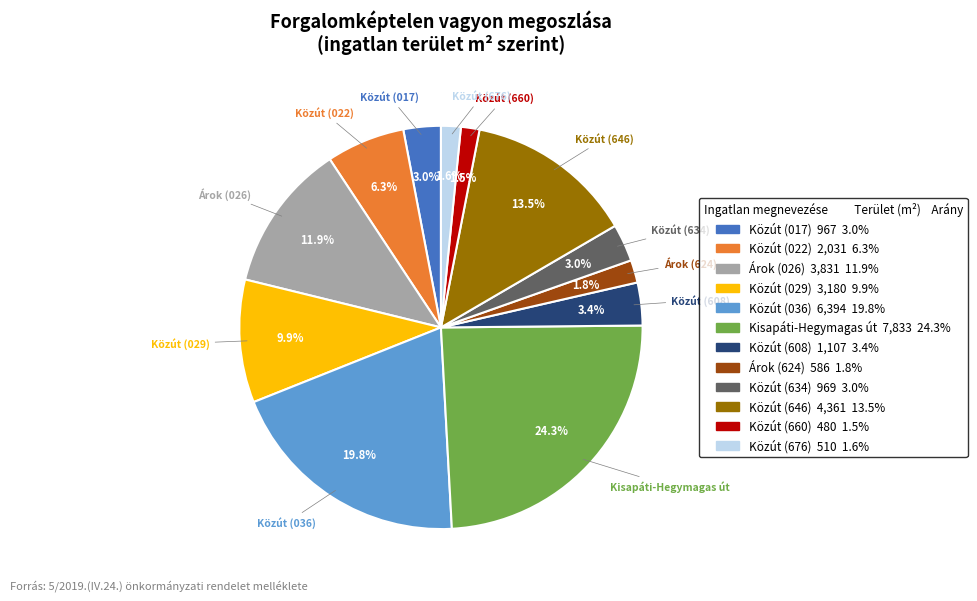

To the nearest percent, what is the difference between the largest and smallest slice percentages?

23%